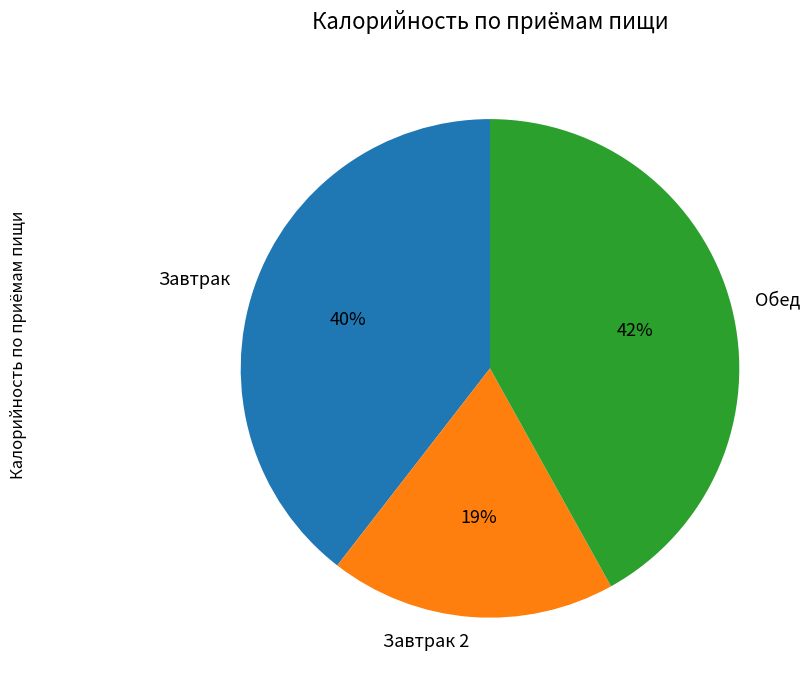

What percentage is the Обед slice, to the nearest percent?

42%